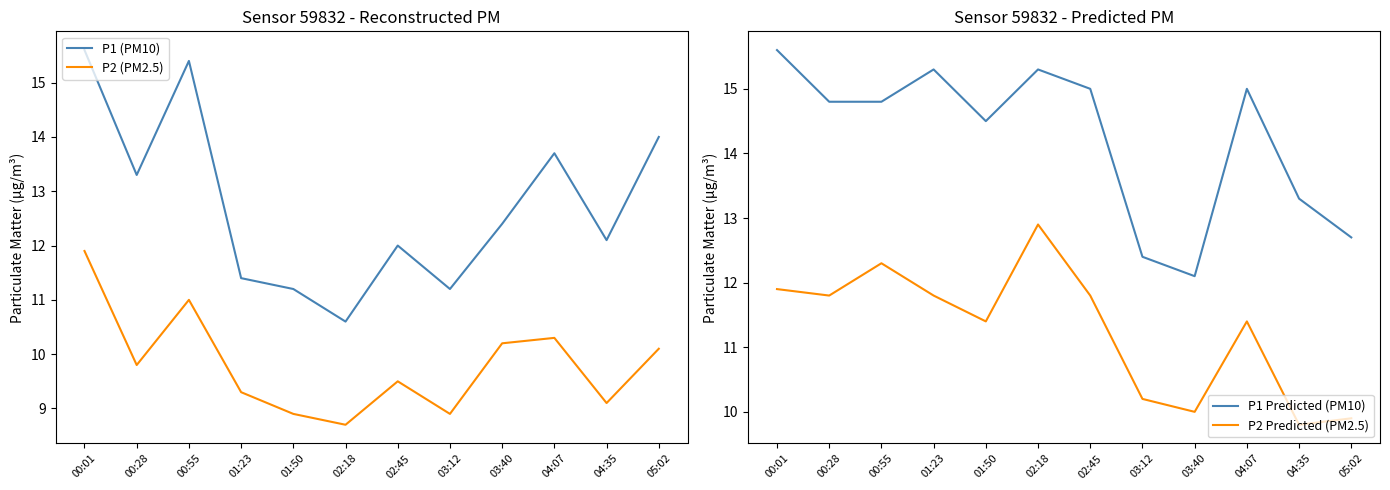

Is it true that P1 Predicted (PM10) equals 8.2 at 01:50?

False